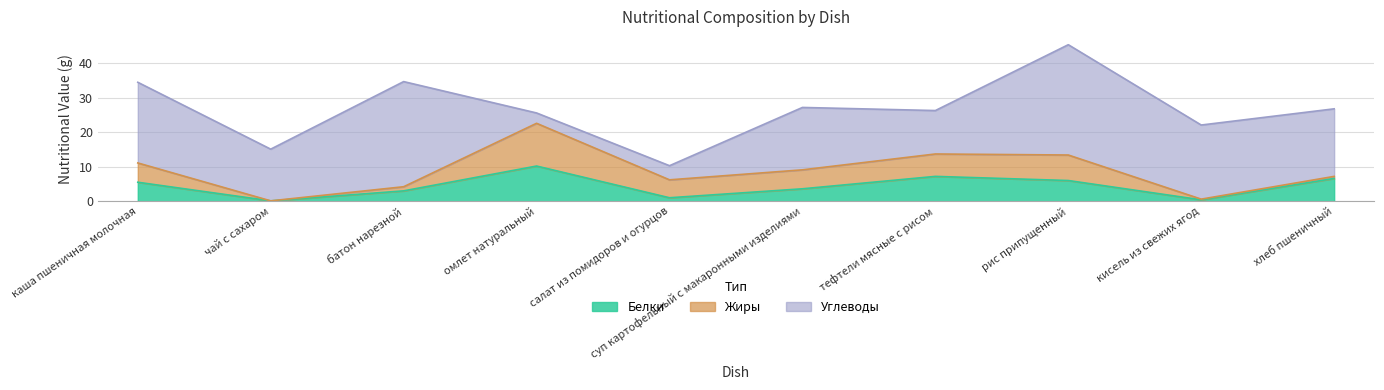

Where is Белки nearest to the value 5?

каша пшеничная молочная